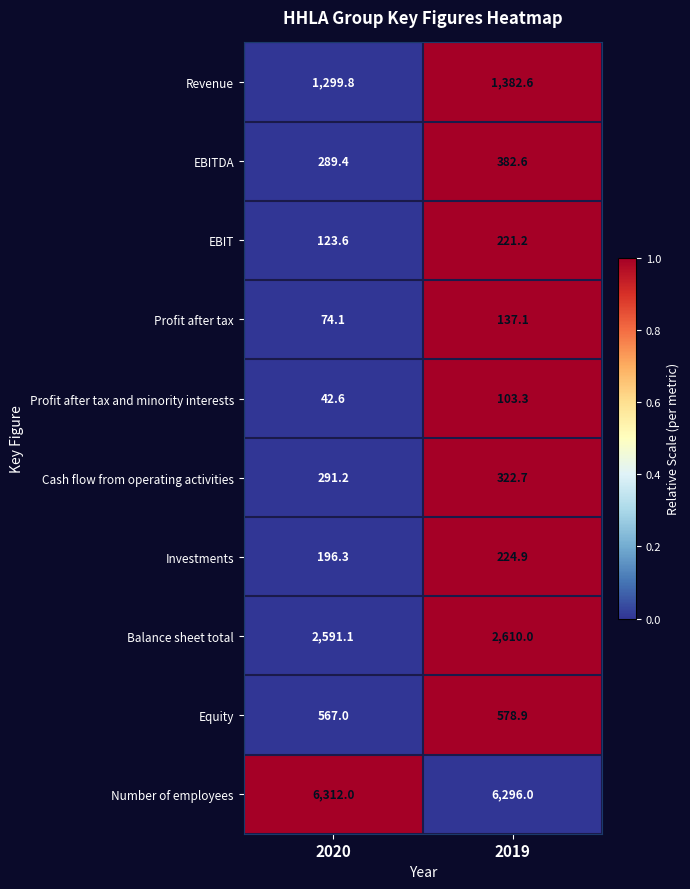

What is the smallest value displayed?

42.6